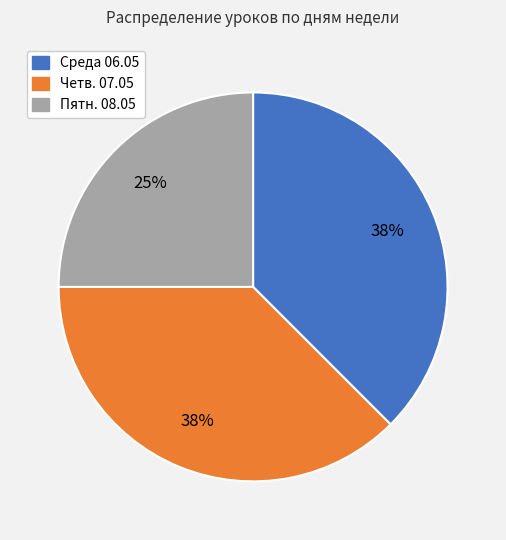

True or false: Пятн. 08.05 accounts for 25% of the total.

True